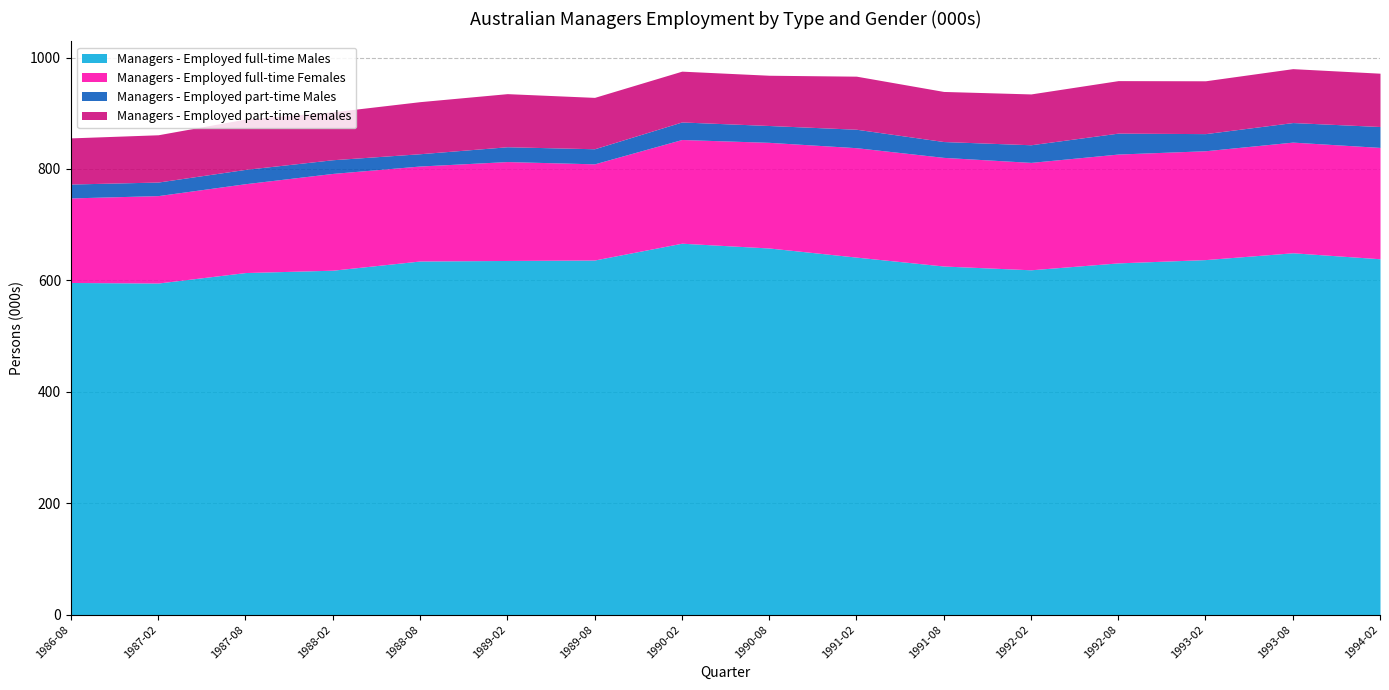

List the labels in order of Managers - Employed part-time Females value, largest first.

1993-08-01, 1994-02-01, 1989-02-01, 1991-02-01, 1993-02-01, 1992-08-01, 1988-08-01, 1989-08-01, 1992-02-01, 1990-02-01, 1987-08-01, 1990-08-01, 1991-08-01, 1988-02-01, 1987-02-01, 1986-08-01